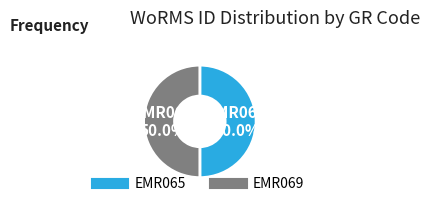

To the nearest percent, what is the combined percentage of EMR065 and EMR069?

100%